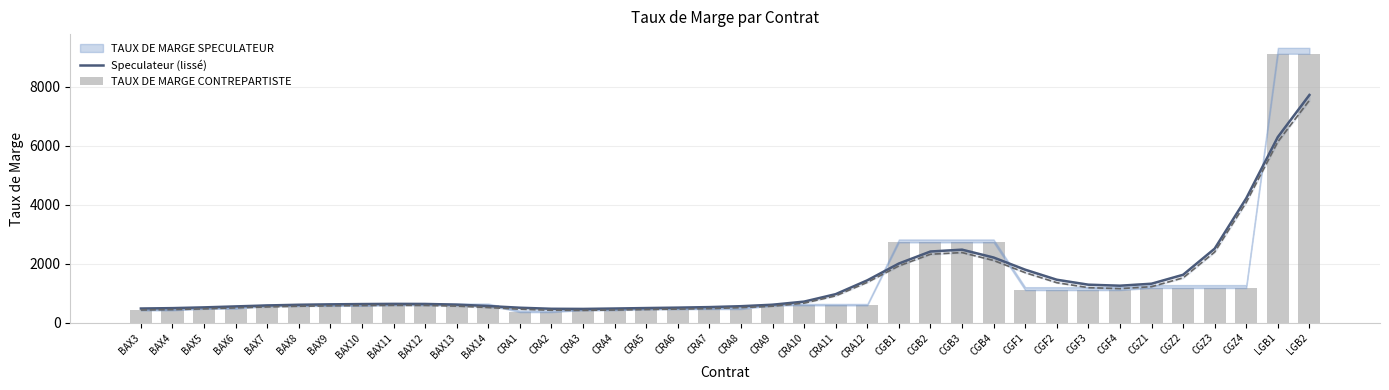

Is it true that Speculateur (lissé) equals 513.2 at CRA1?

True